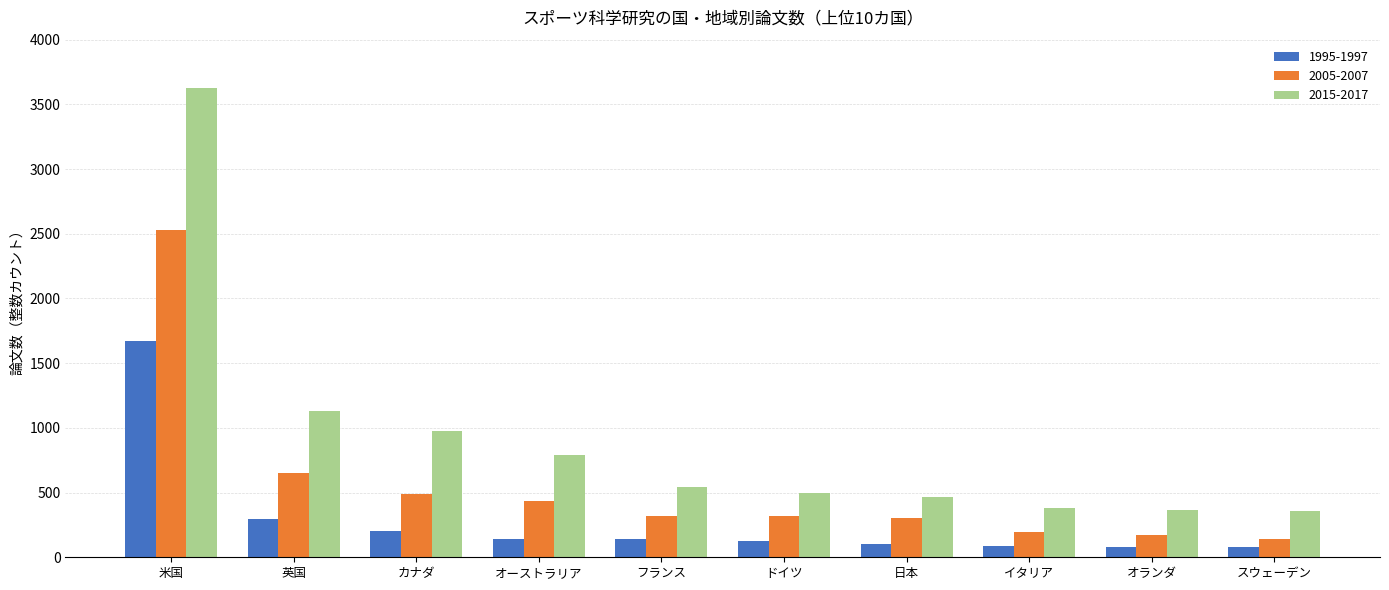

Is the value of 2015-2017 at オーストラリア greater than the value of 2005-2007 at スウェーデン?

Yes